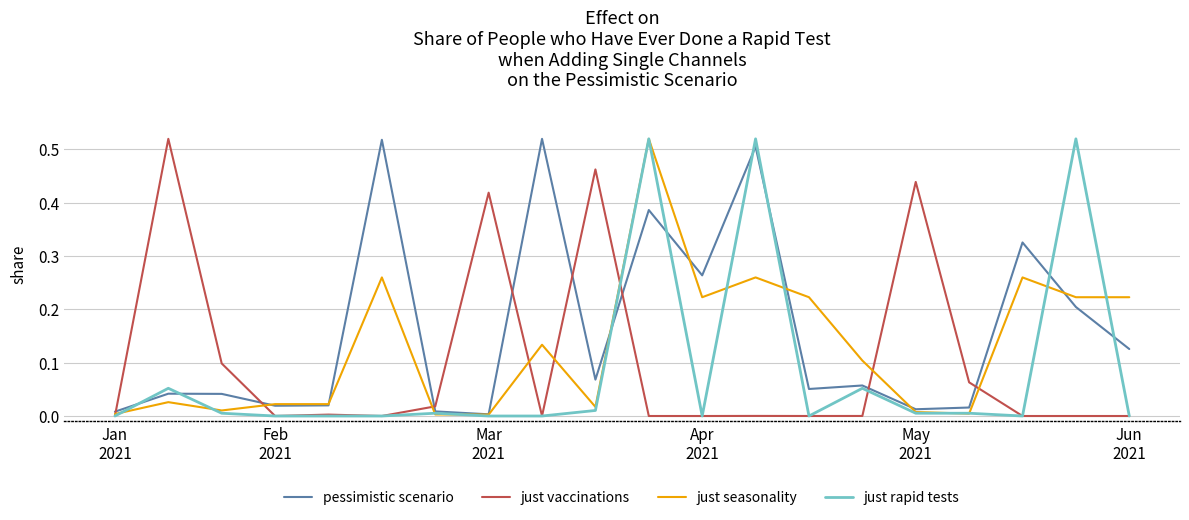

True or false: just vaccinations and pessimistic scenario cross at least once.

True